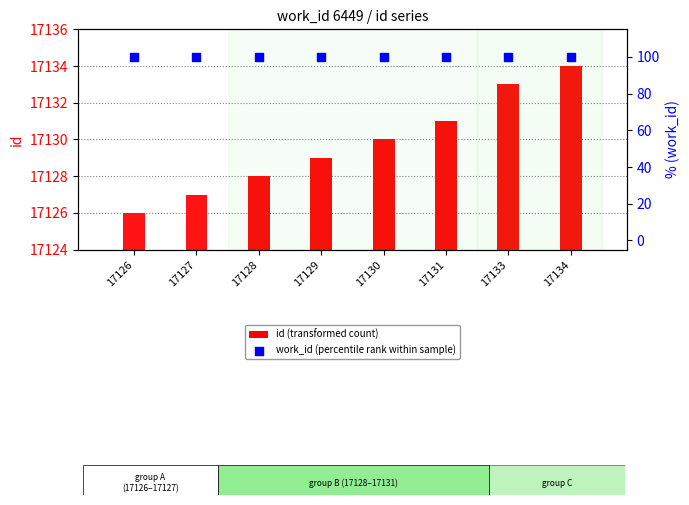

At which category is the sum across all series the highest?

17134